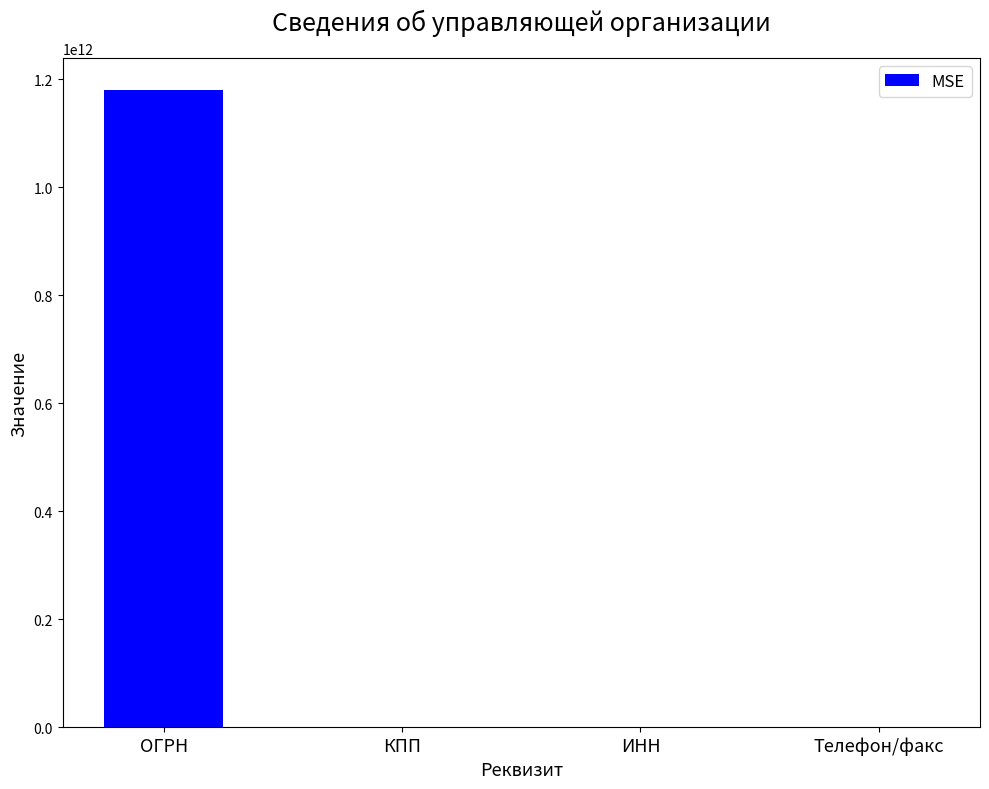

The value at Телефон/факс is -686193014502. True or false?

False